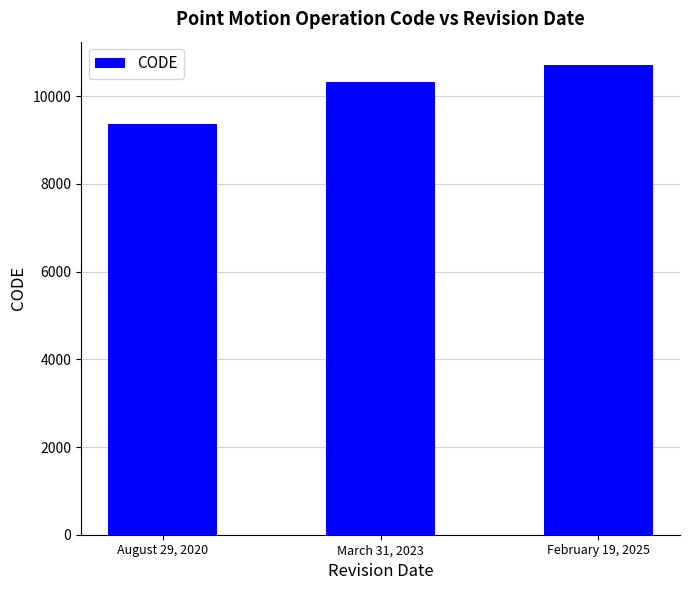

Where is the data nearest to the value 10041?

March 31, 2023